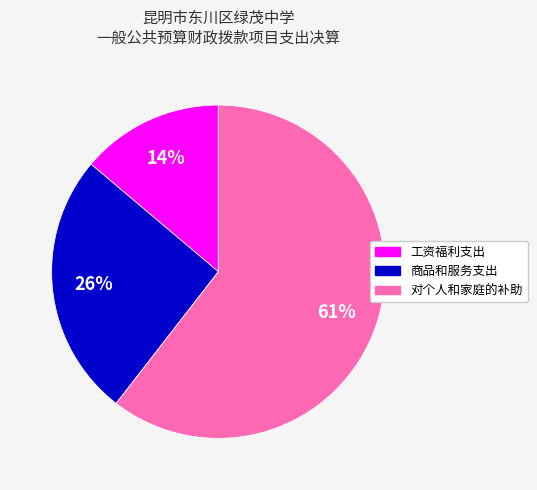

Does any single category account for the majority?

Yes